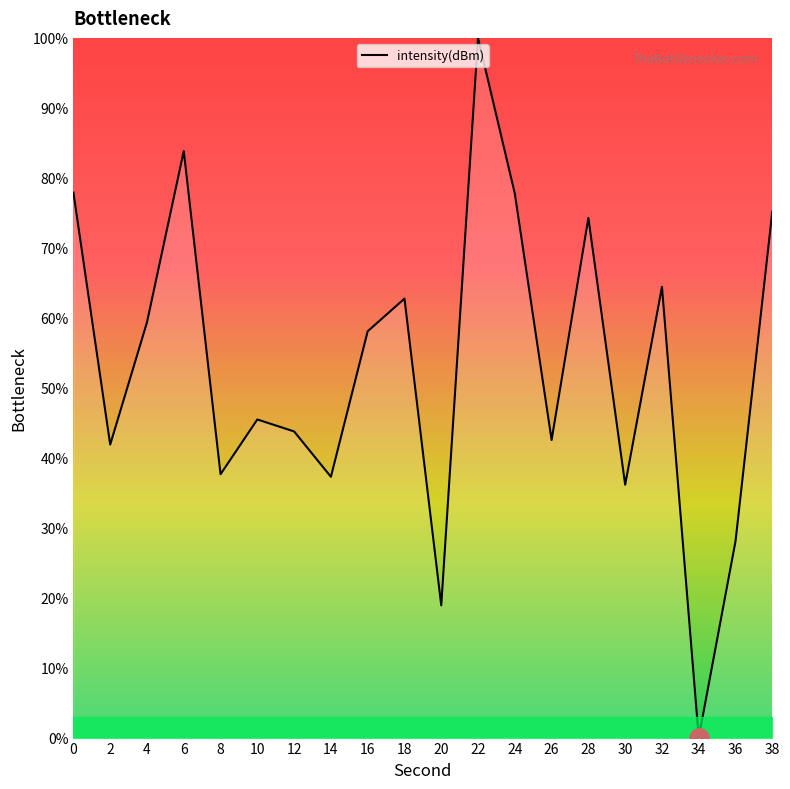

True or false: the data shows 41.7 at 38.

False